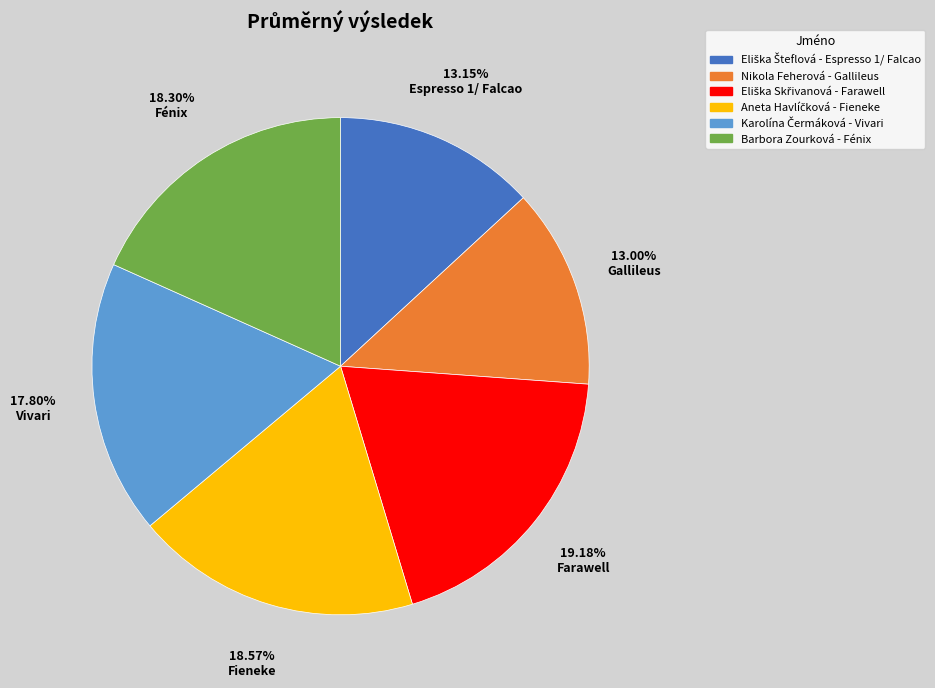

What percentage is the Barbora Zourková - Fénix slice, to the nearest percent?

18%